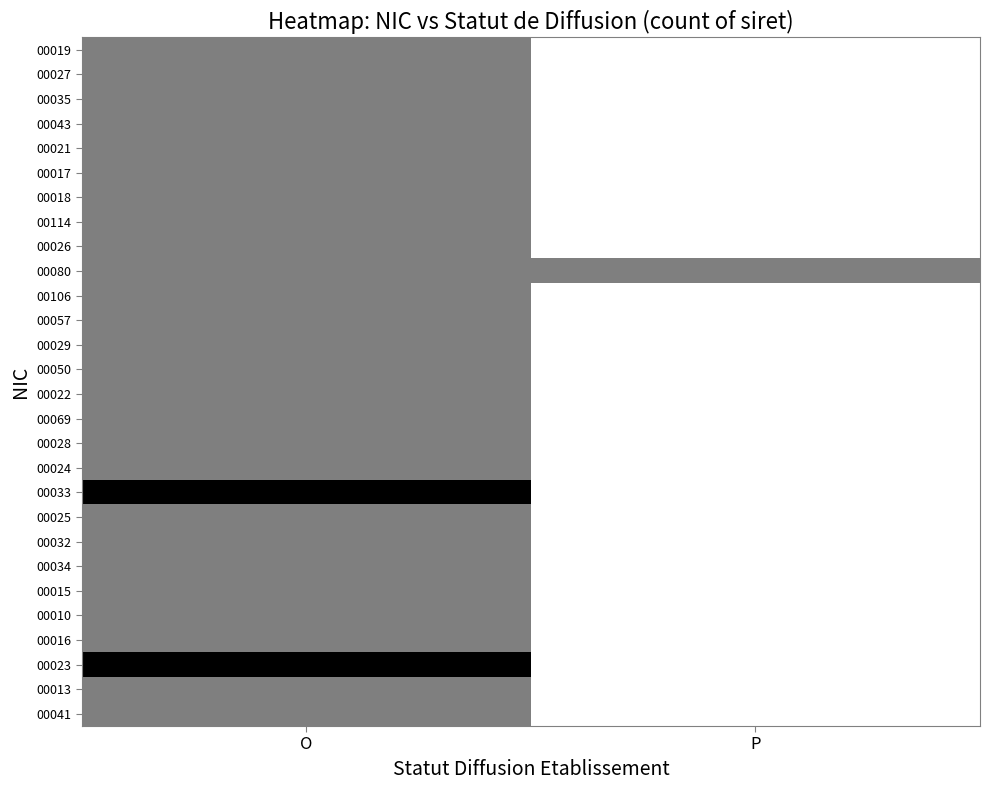

What is the total value across all series at P?

1